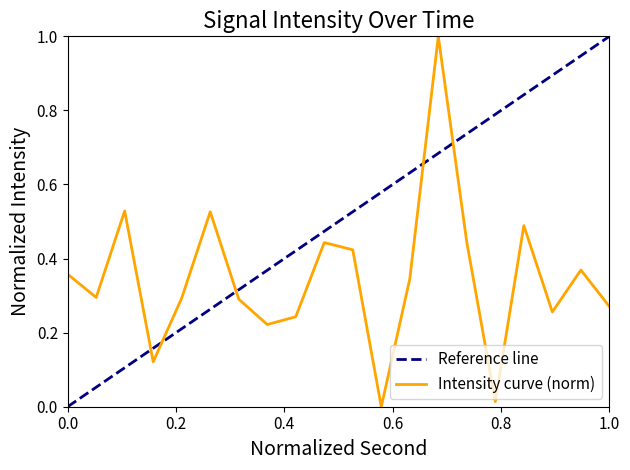

Count the number of categories in the chart.

20